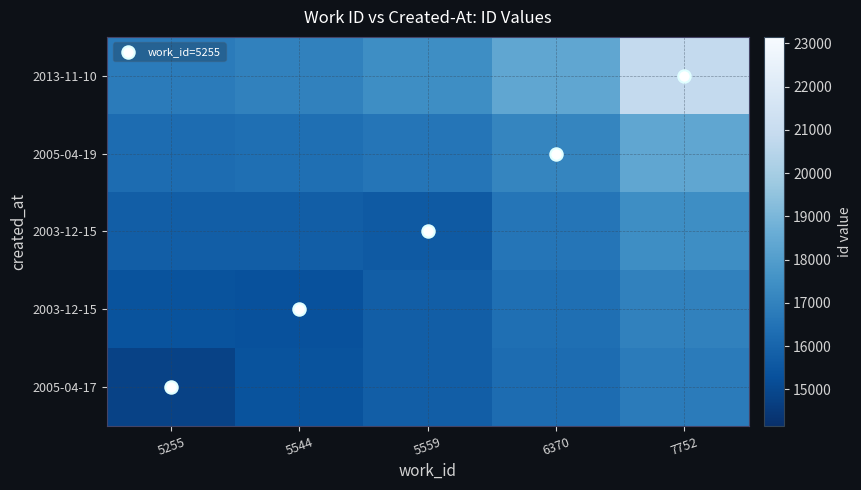

What is the total value across all series at 5559?

81062.6